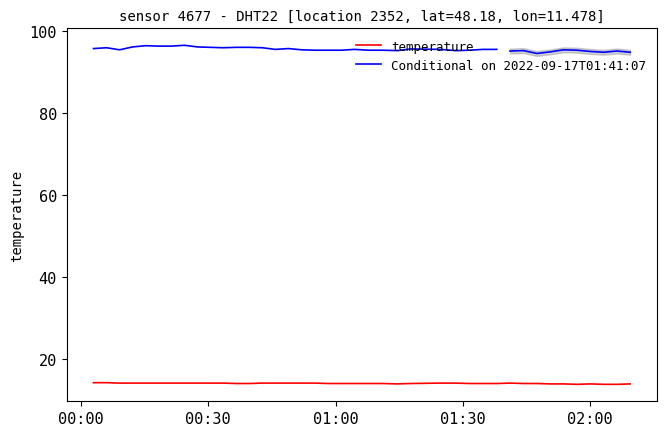

The chart shows a value of 14.0 at 2022-09-17T01:14:30. True or false?

True